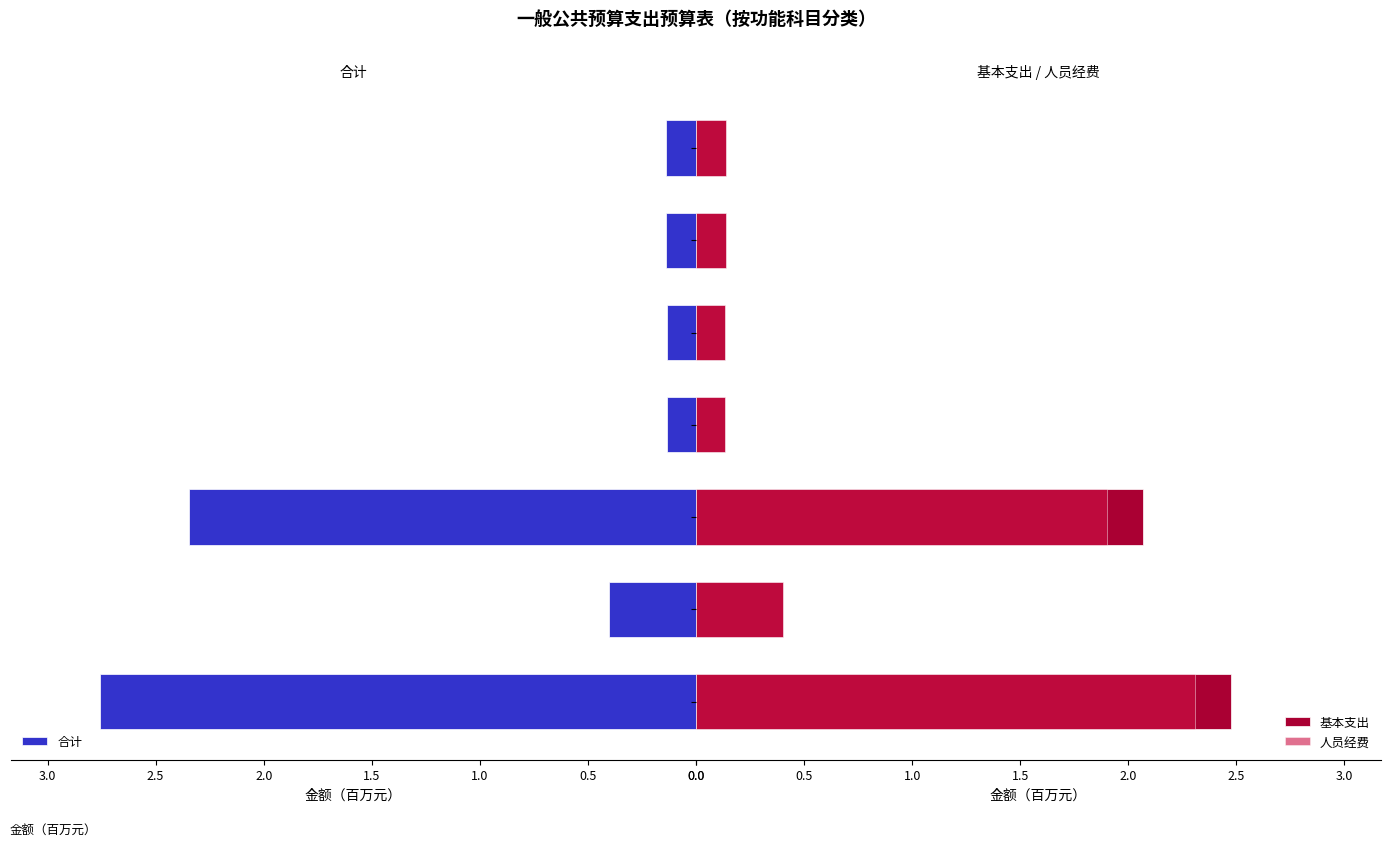

List the series in order of their peak value, lowest first.

人员经费, 基本支出, 合计